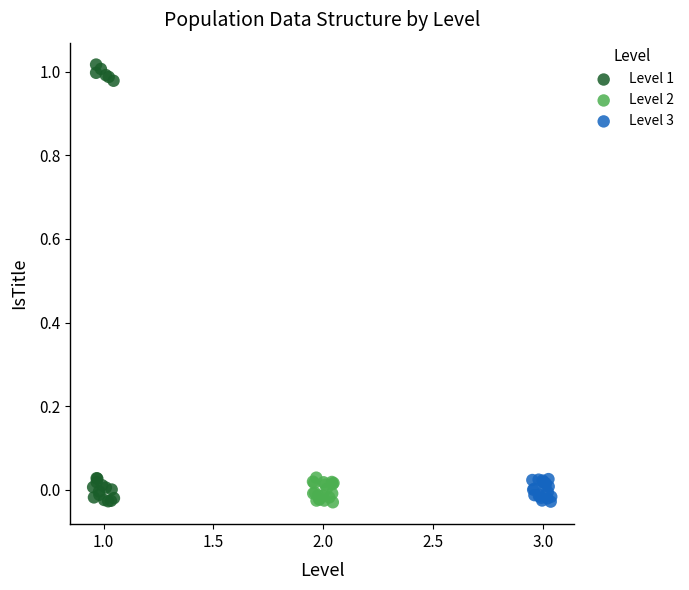

What are all the series names shown in the legend?

Level 1, Level 2, Level 3